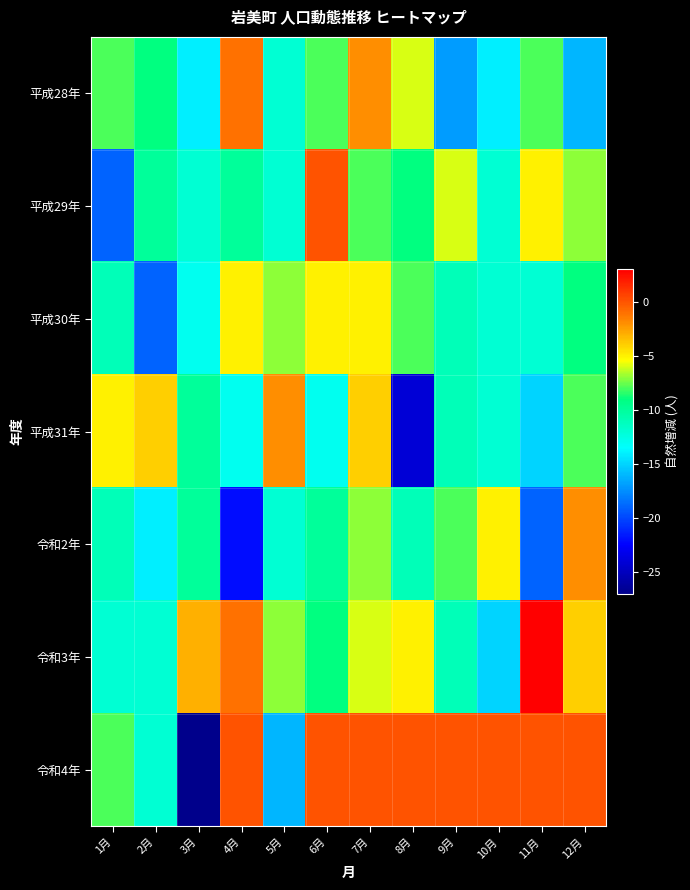

Which has a higher value, 6月 or 9月?

6月